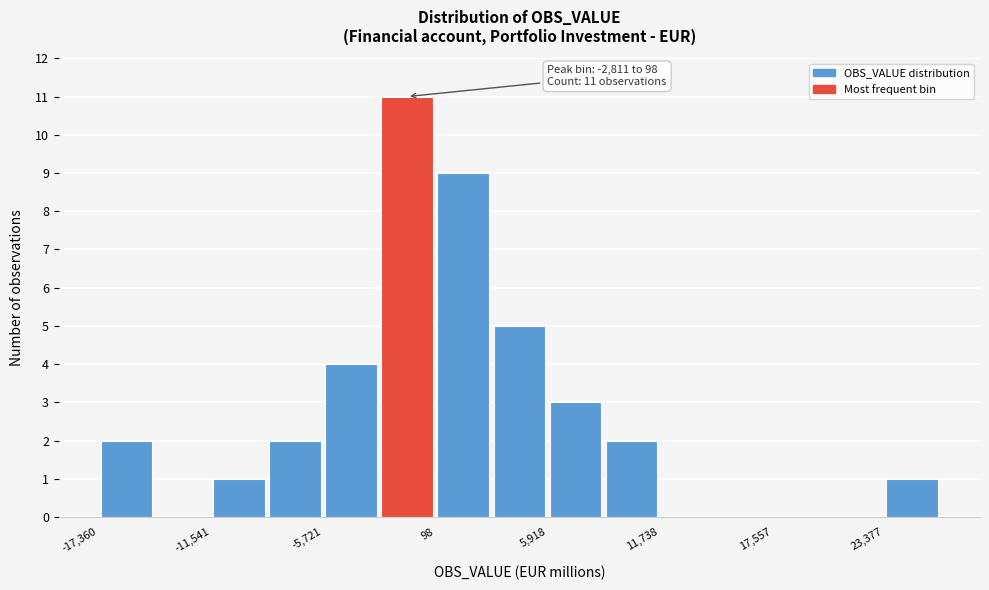

Around what value on the x-axis is the tallest bar? Give the approximate position of its centre, as read against the axis.

-1000